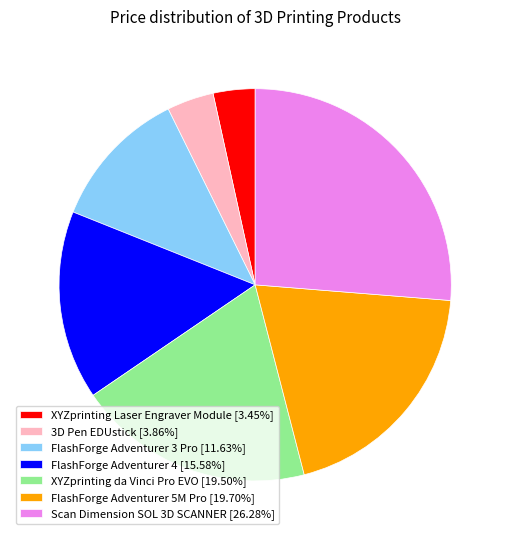

Does XYZprinting da Vinci Pro EVO [19.50%] represent more than half of the total?

No